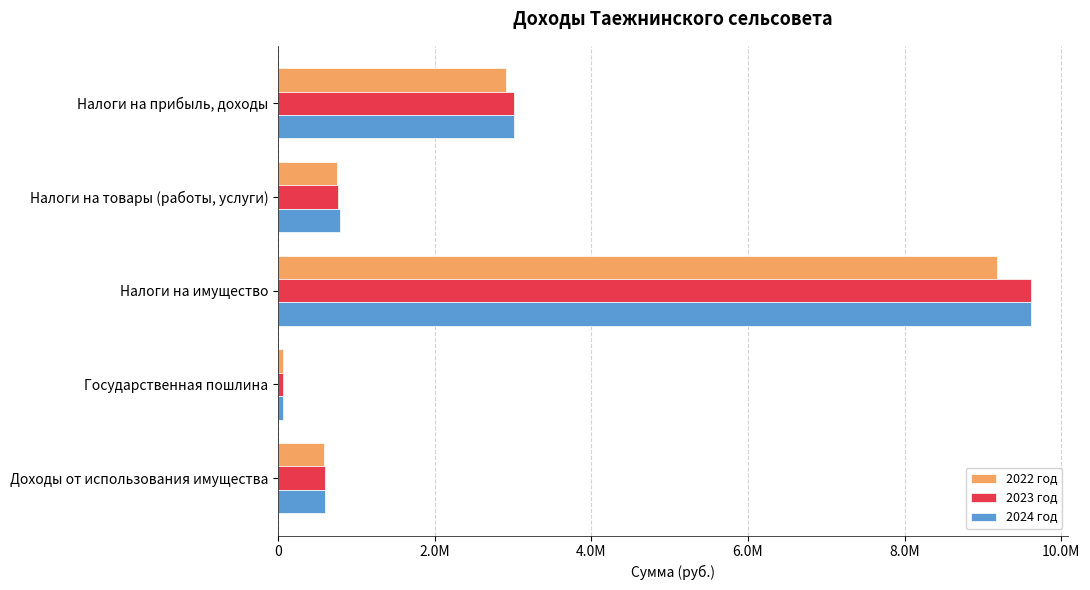

What is the difference between the second highest and second lowest values in the 2024 год series?

2414766.5